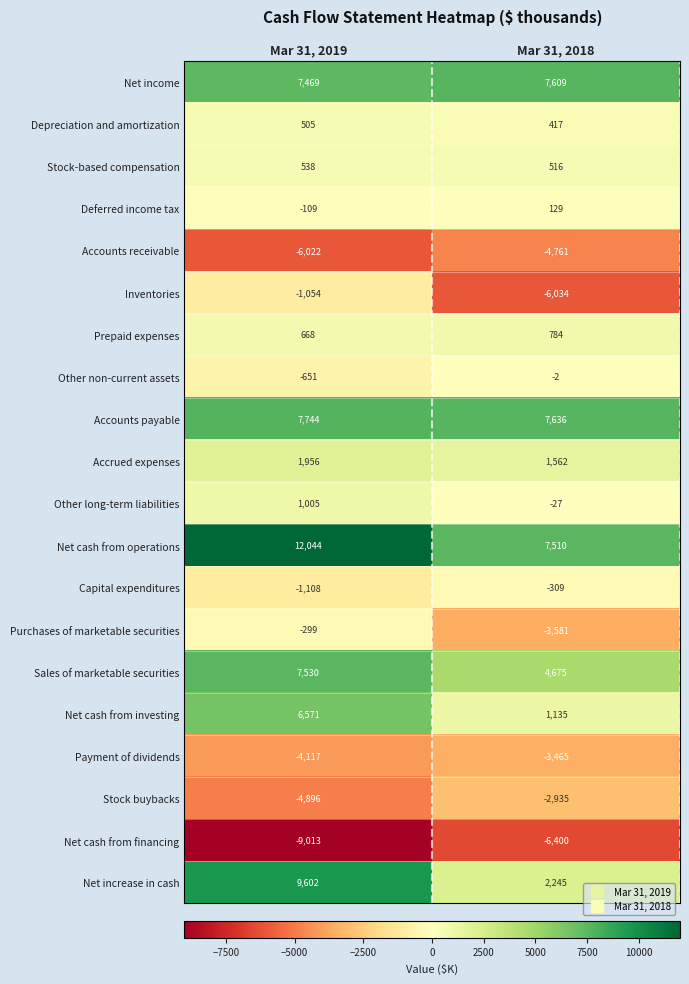

At Mar 31, 2018, list the series in order from smallest to largest.

Net cash from financing, Inventories, Accounts receivable, Purchases of marketable securities, Payment of dividends, Stock buybacks, Capital expenditures, Other long-term liabilities, Other non-current assets, Deferred income tax, Depreciation and amortization, Stock-based compensation, Prepaid expenses, Net cash from investing, Accrued expenses, Net increase in cash, Sales of marketable securities, Net cash from operations, Net income, Accounts payable